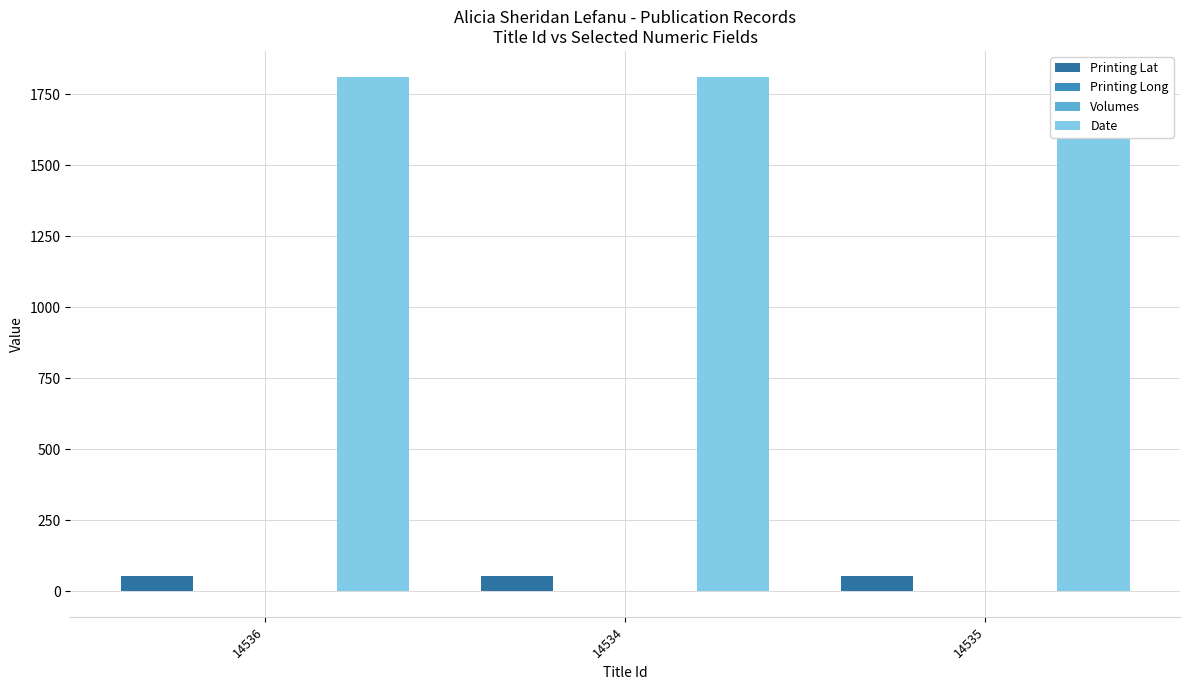

What is the sum of all Printing Lat values?

154.5